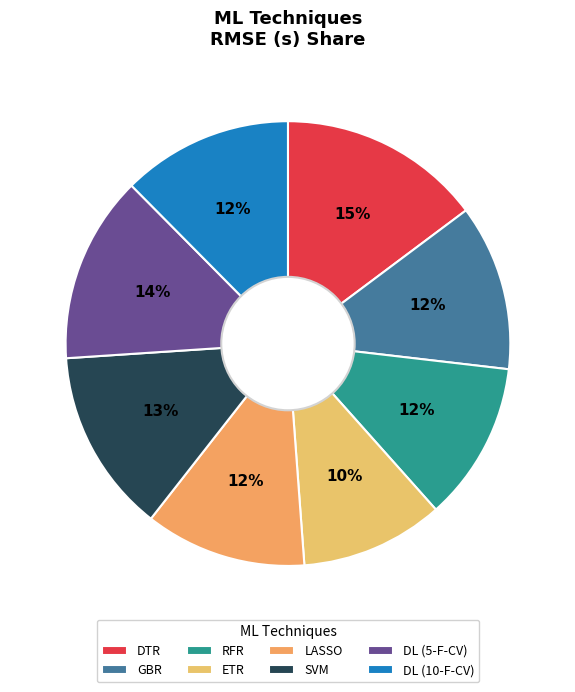

Count the number of slices in the pie.

8